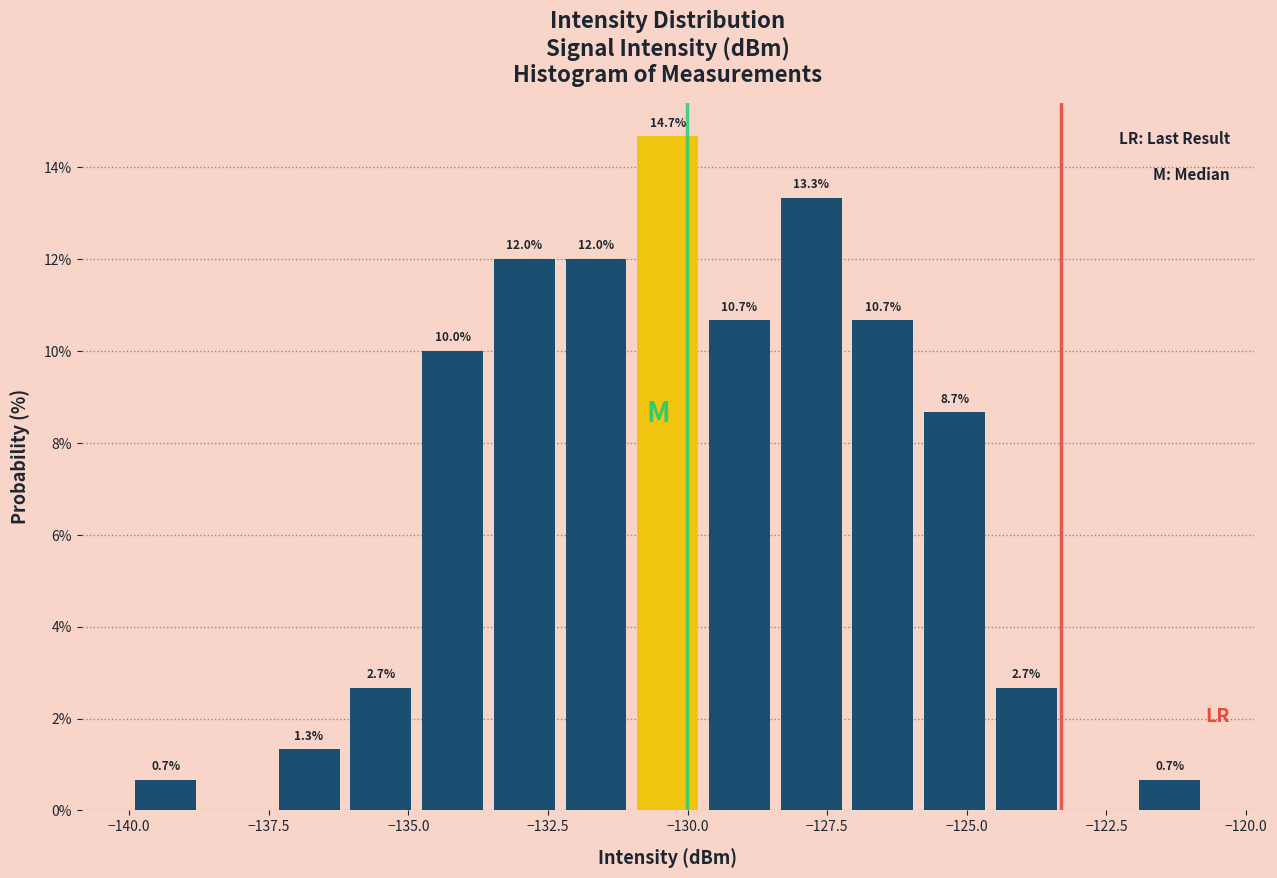

Read against the x-axis, roughly where is the centre of the tallest bar?

-130.5